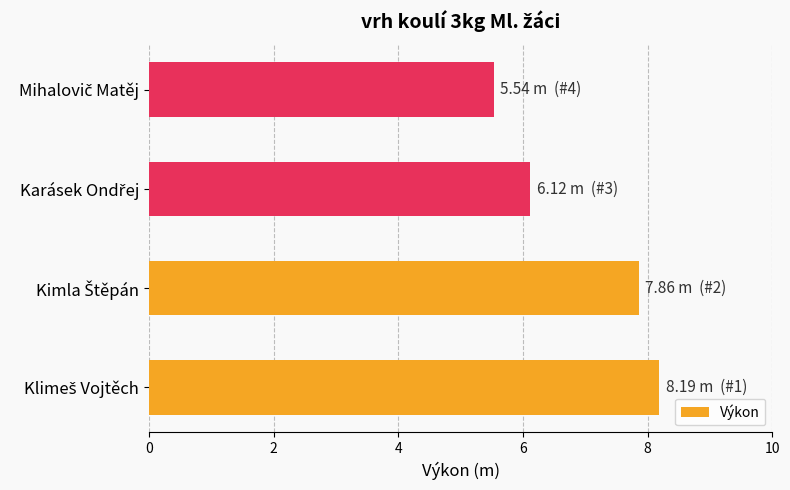

What is the maximum value shown in the chart?

8.2